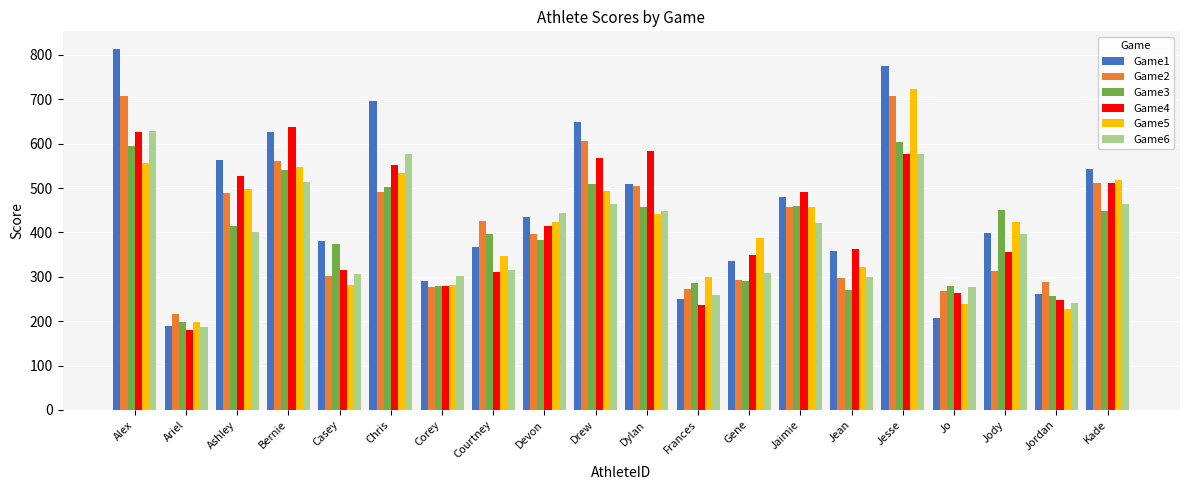

The Game3 series shows 373.6 at Casey. True or false?

True